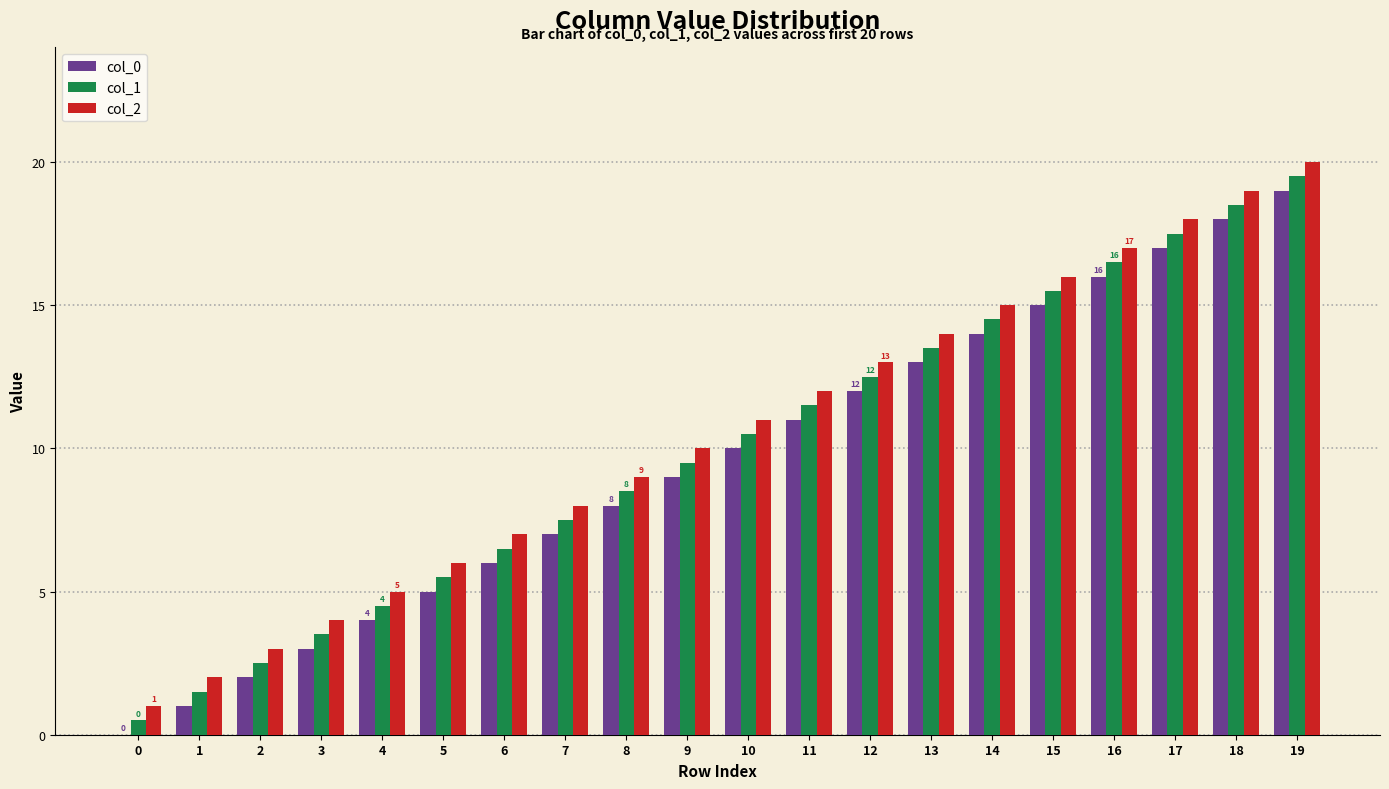

Is it true that col_2 equals 12.0 at 11?

True